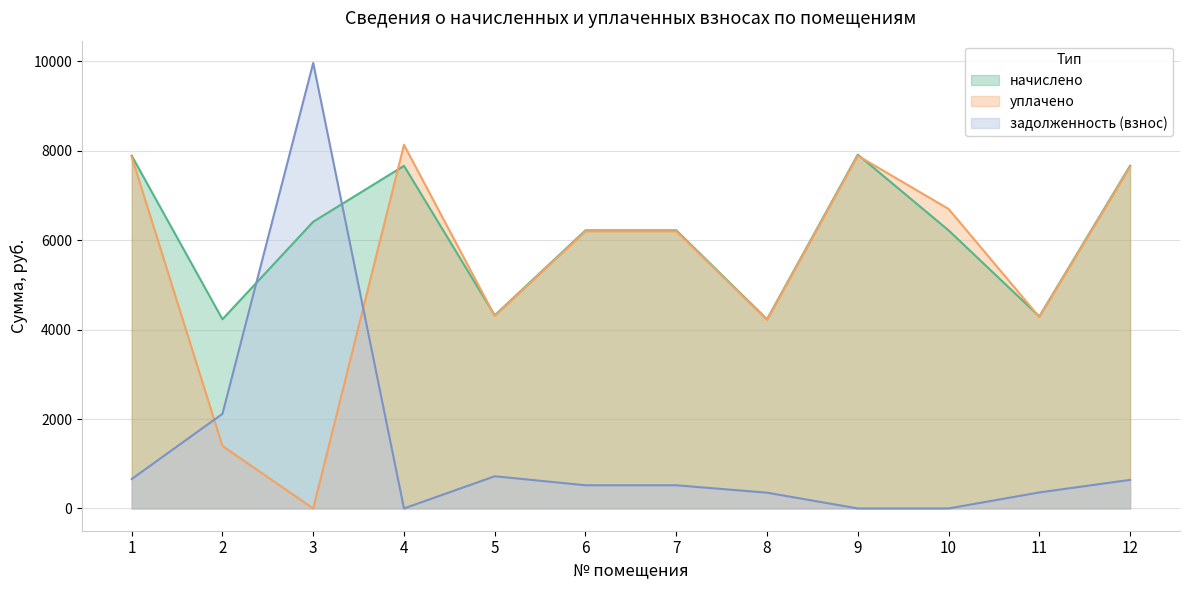

Between 8 and 7, which is larger?

7